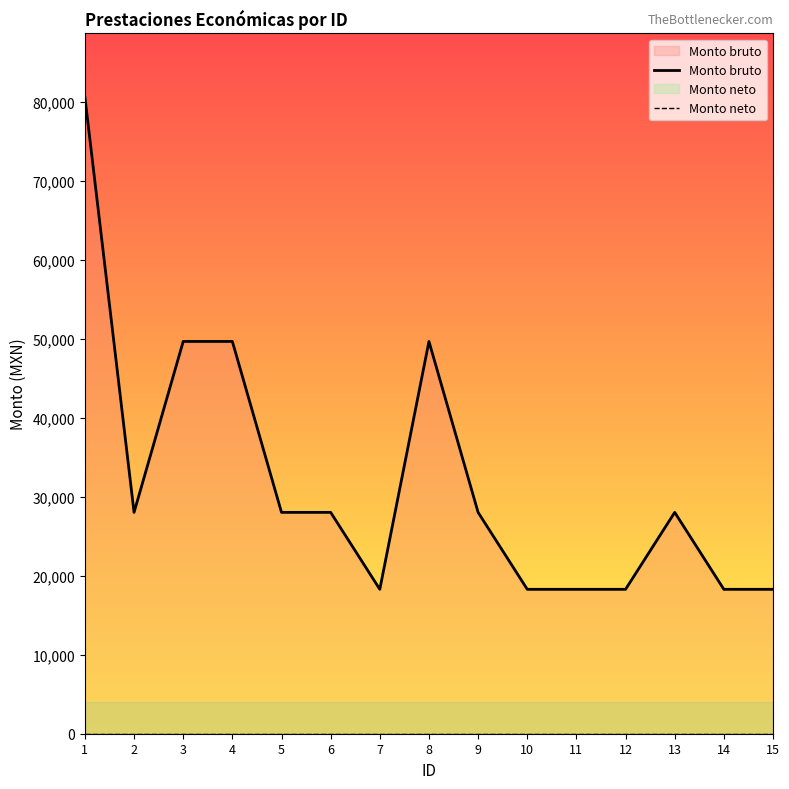

List the series in order of their peak value, lowest first.

Monto neto, Monto bruto